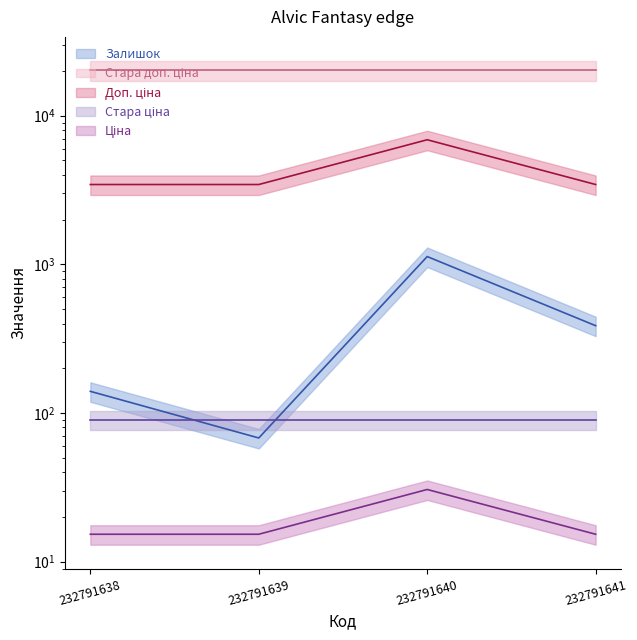

What is the minimum value shown in the chart?

15.3